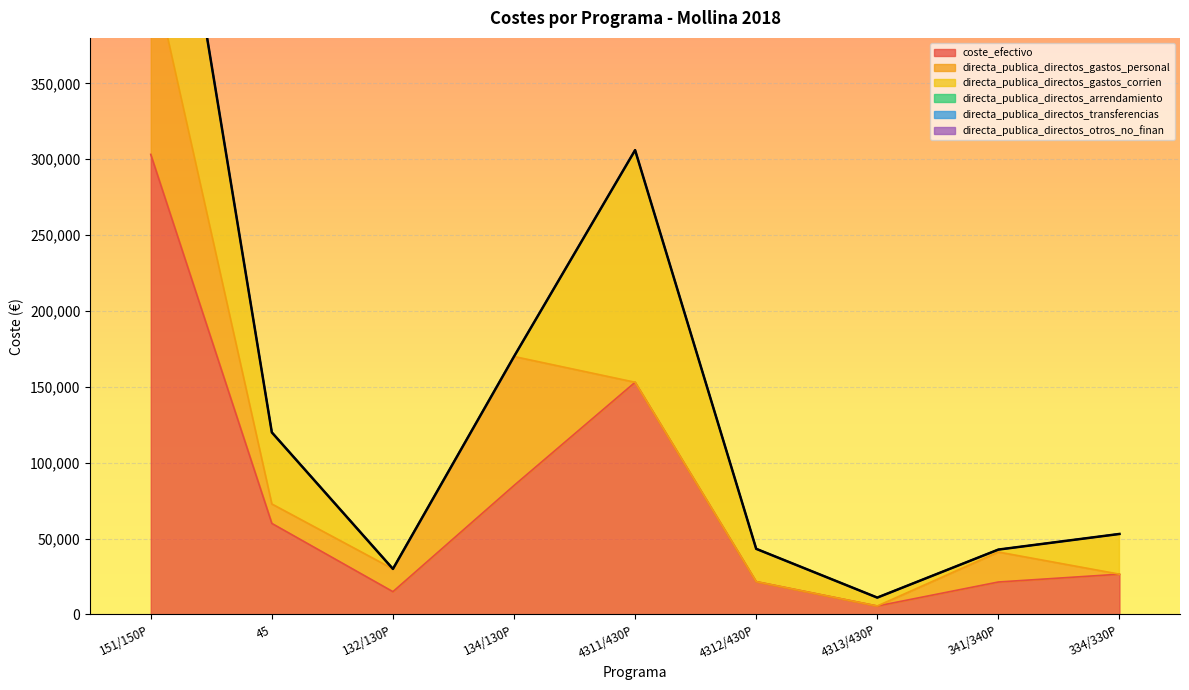

At which label is directa_publica_directos_gastos_corrien closest to 88208?

45